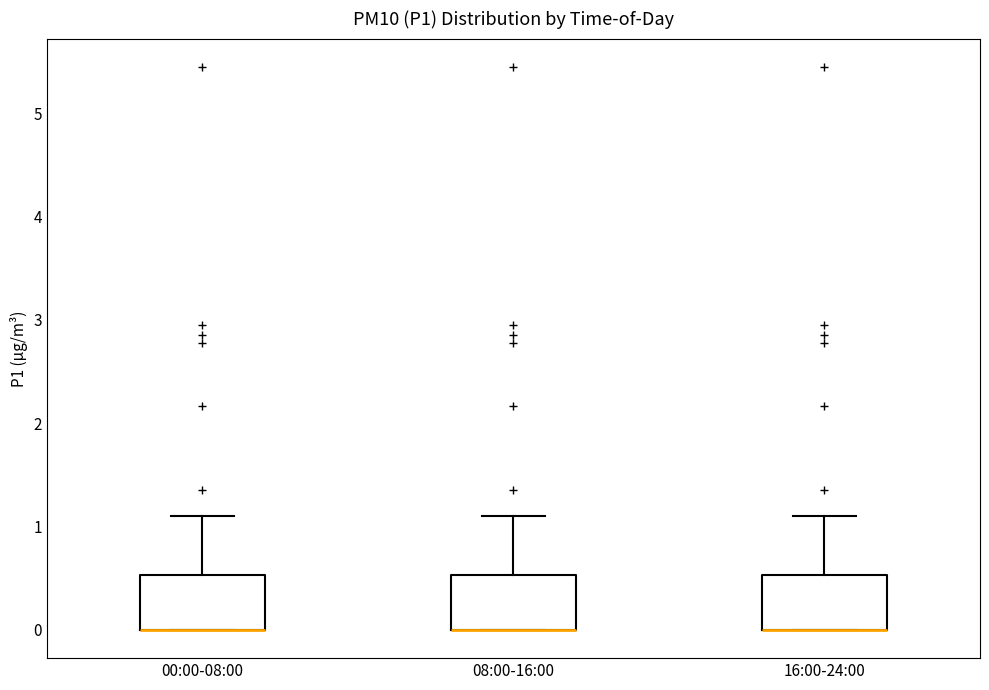

Reading left to right, transcribe this box plot: for each box, give where its median line is, the range the box spans, and where its two whiskers end, as read against the y-axis. The values are not printed on the chart, so give them approximately, as read against the axis.

00:00-08:00: median 0.0 (drawn on the box's lower edge), box 0.0 to 0.5, whiskers 0.0 to 1.1
08:00-16:00: median 0.0 (drawn on the box's lower edge), box 0.0 to 0.5, whiskers 0.0 to 1.1
16:00-24:00: median 0.0 (drawn on the box's lower edge), box 0.0 to 0.5, whiskers 0.0 to 1.1